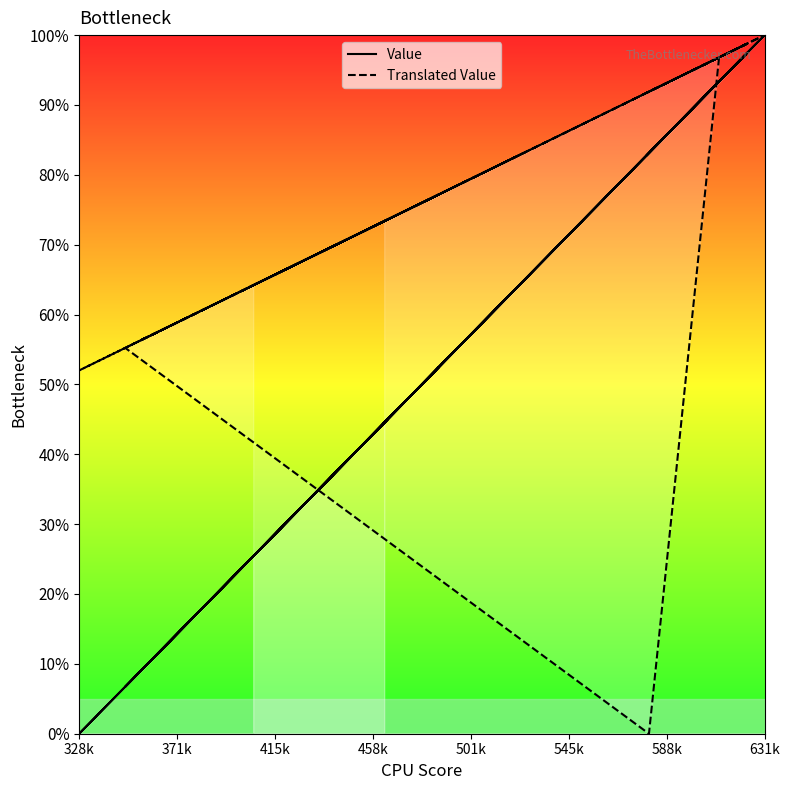

Rank the series by their maximum value, from highest to lowest.

Value, Translated Value